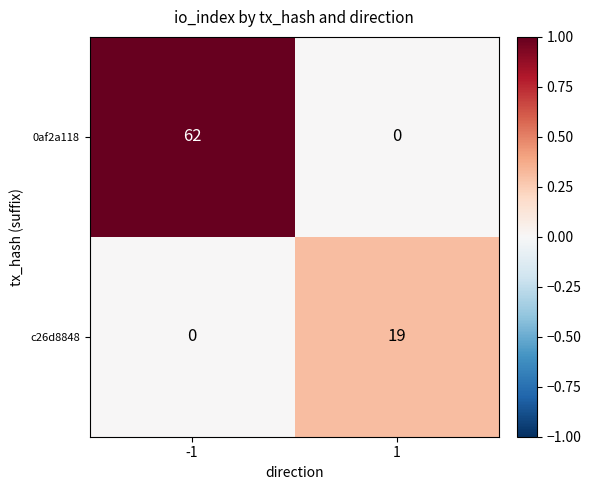

Reading left to right, what are all the values shown in this chart?

0af2a118: 62	0
c26d8848: 0	19